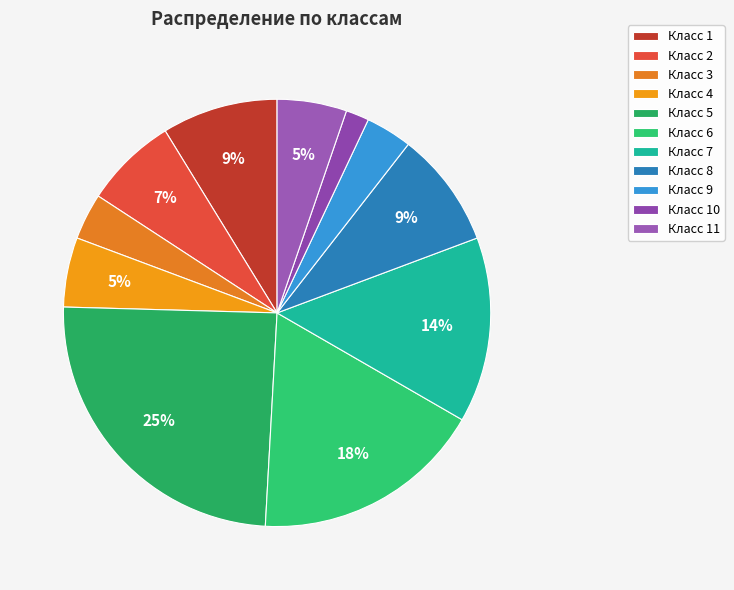

To the nearest percent, what is the average slice percentage?

9%